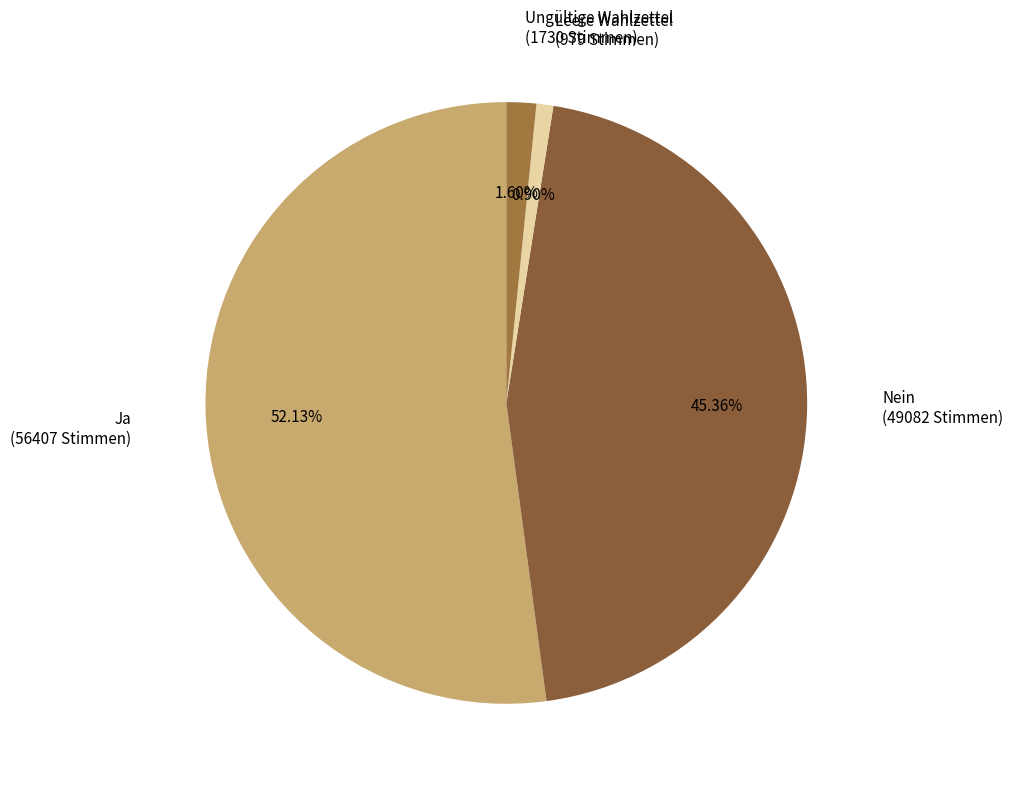

Which category has the biggest portion of the pie?

Ja